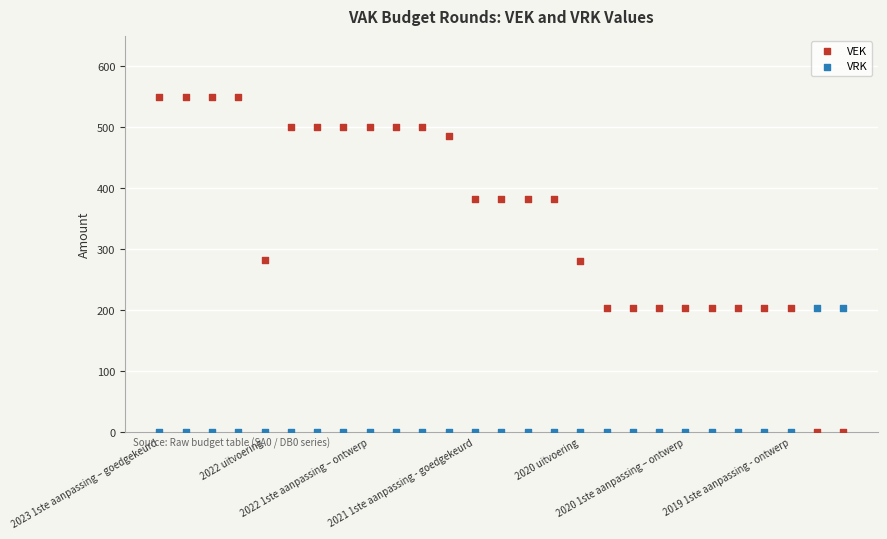

Which series reaches the maximum Y coordinate?

VEK